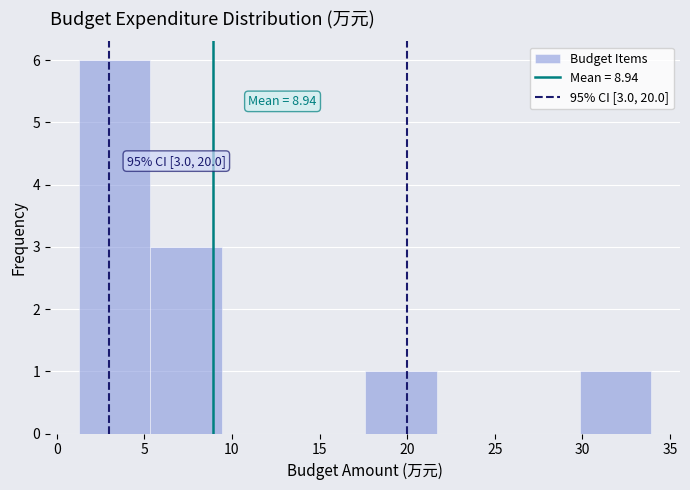

Over which range of the x-axis is the bar tallest?

1.5 to 5.5